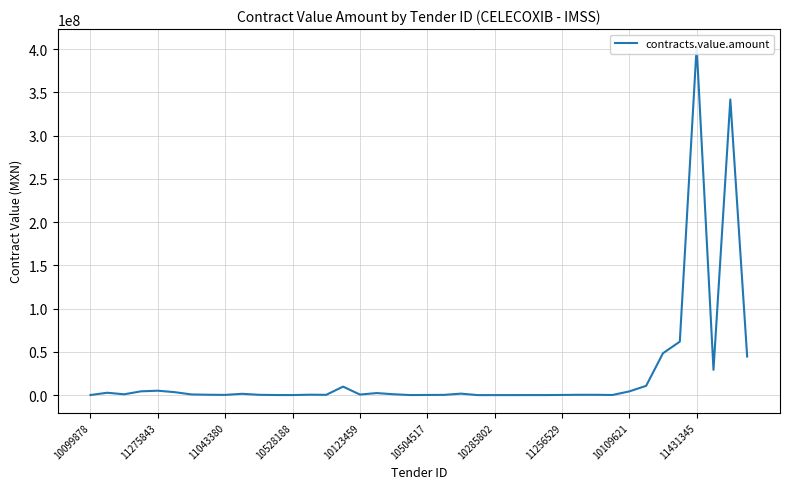

Is this an area chart (filled region under the line)?

No